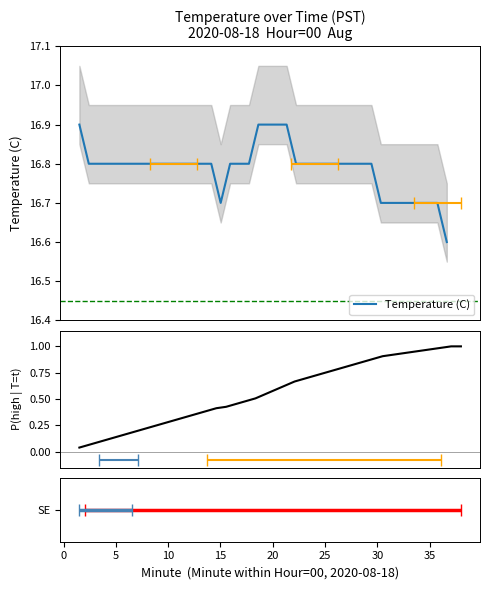

Which series has the largest total across all categories?

Temperature (C)